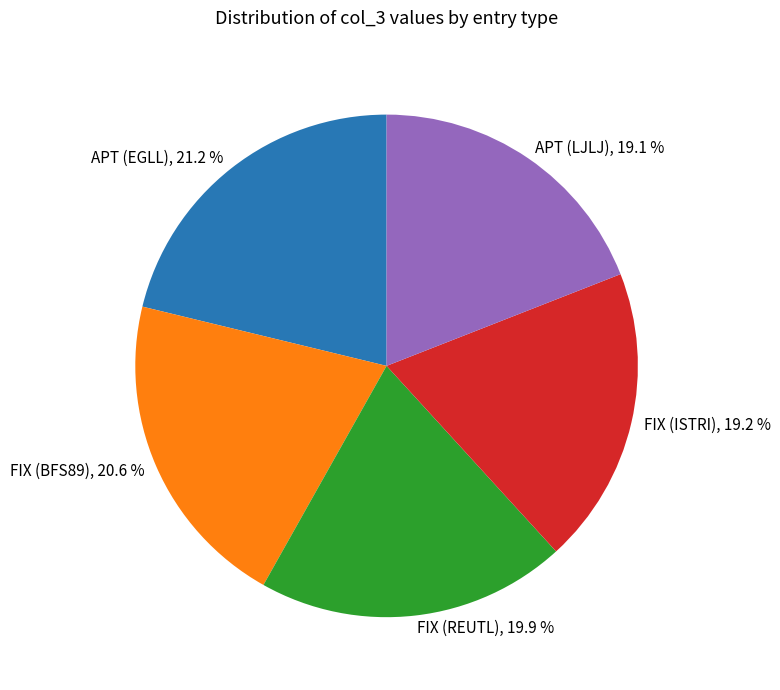

How many segments does this pie chart have?

5